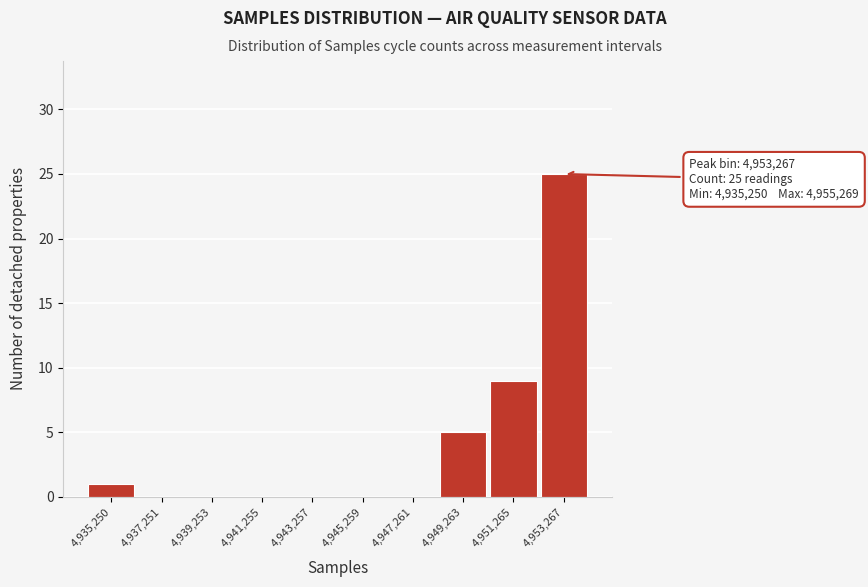

Reading left to right, transcribe all the data shown in this chart.

4,935,250=1	4,937,251=0	4,939,253=0	4,941,255=0	4,943,257=0	4,945,259=0	4,947,261=0	4,949,263=5	4,951,265=9	4,953,267=25